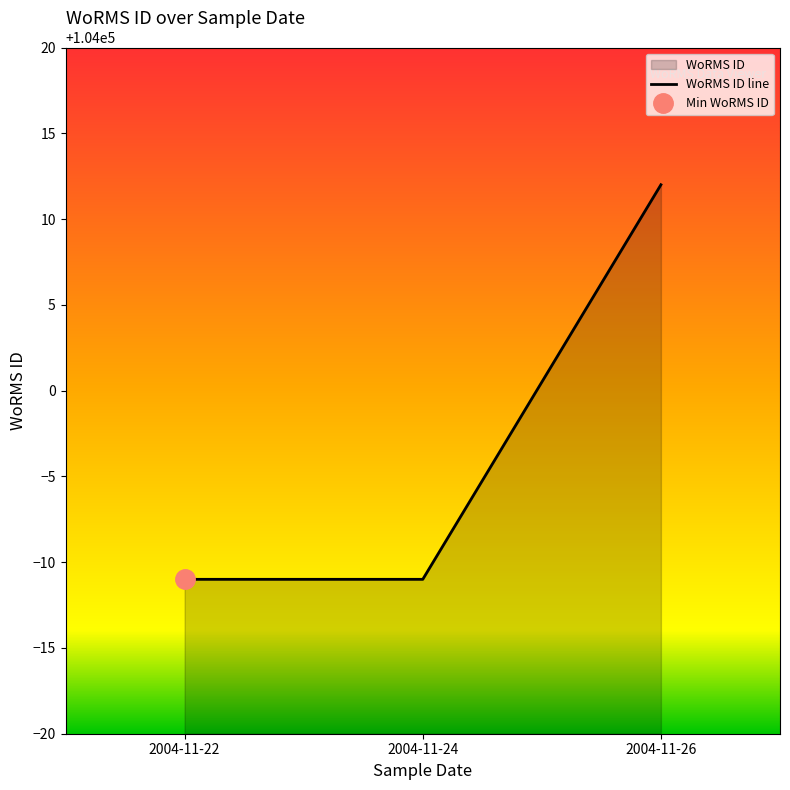

Between 2004-11-26 and 2004-11-22, which is larger?

2004-11-26